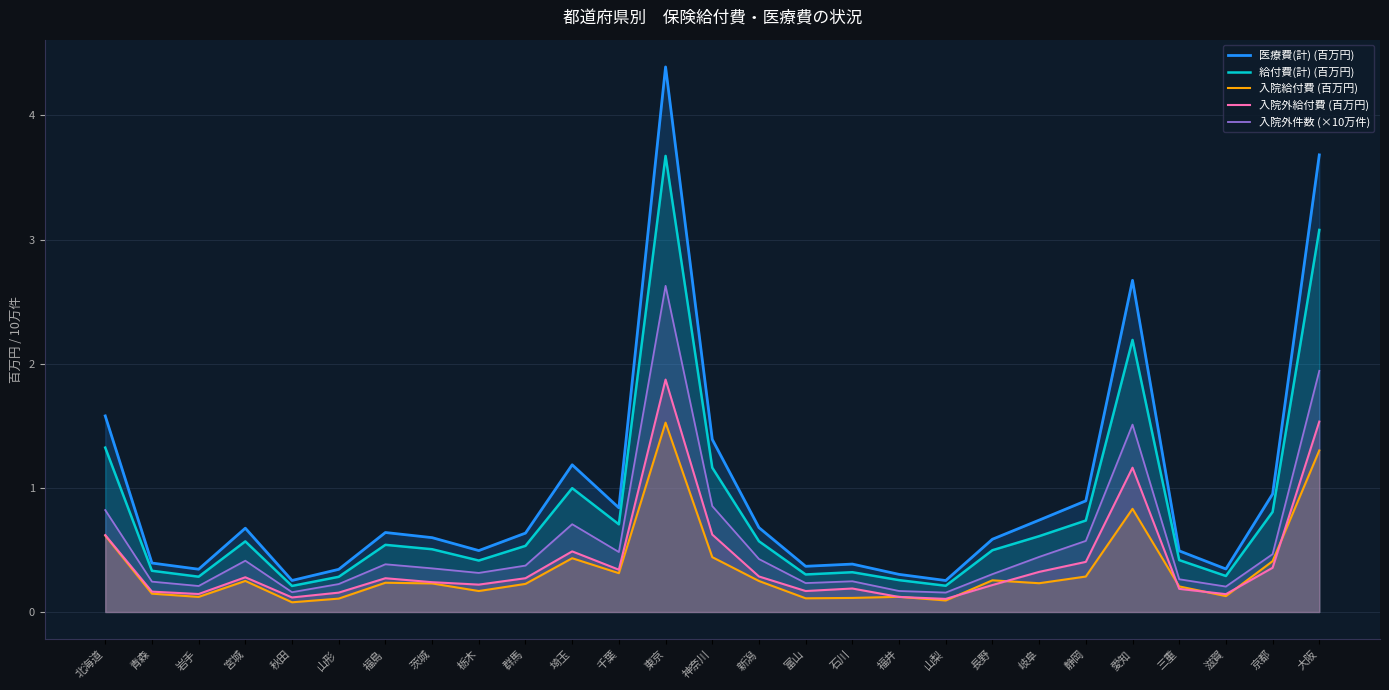

True or false: 給付費(計) (百万円) and 入院外件数 (×10万件) cross at least once.

False